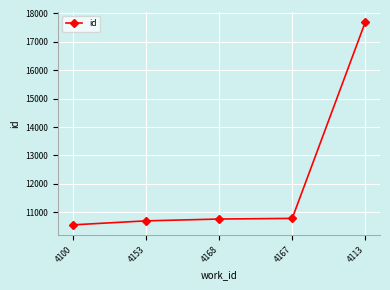

The value at 4167 is 10781. True or false?

True